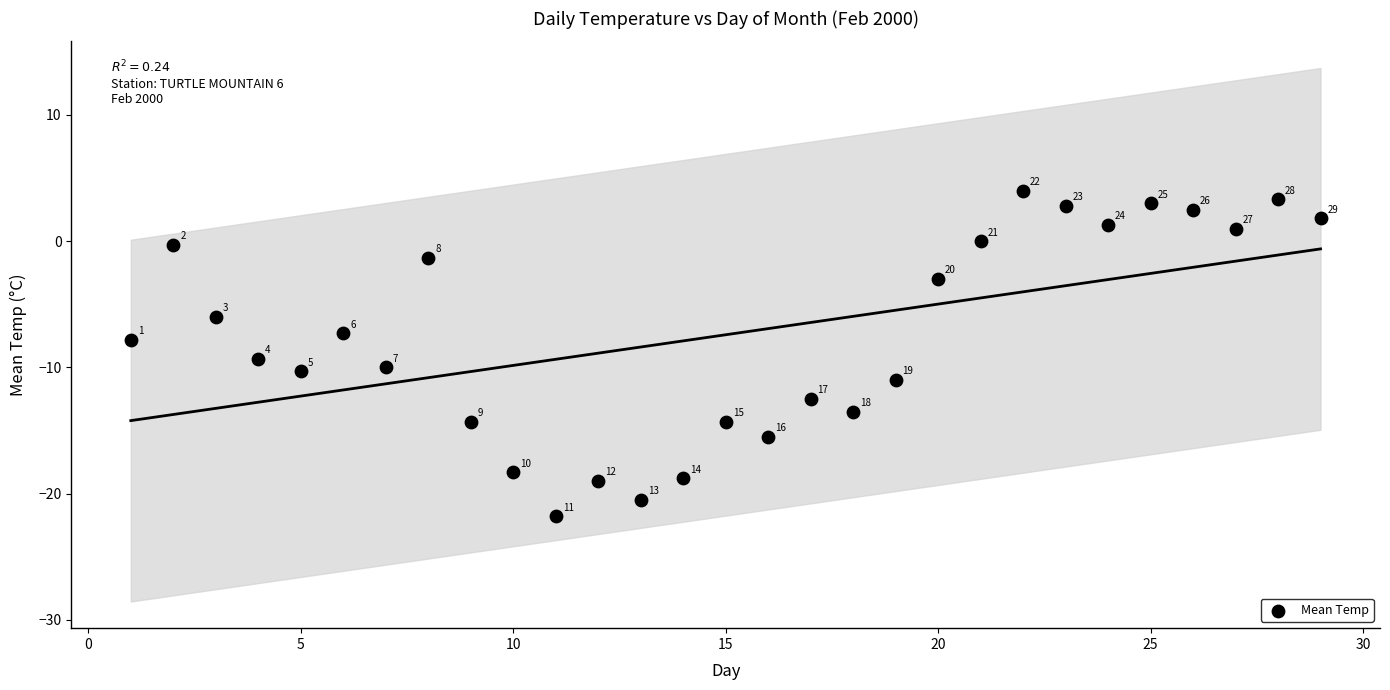

What Y value in the scatter plot is closest to -8?

-7.8